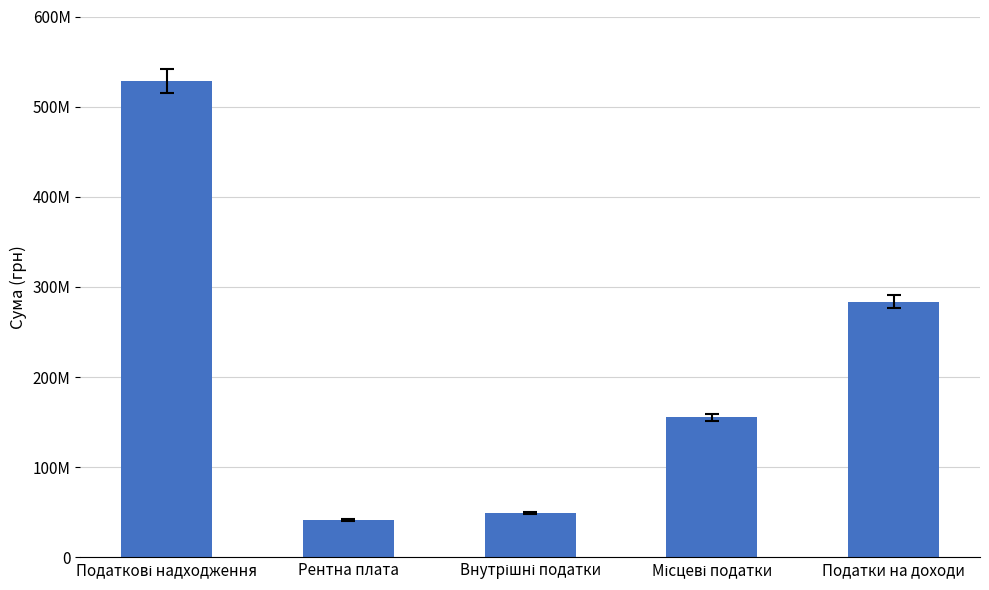

What is the sum of all values?

1057676400